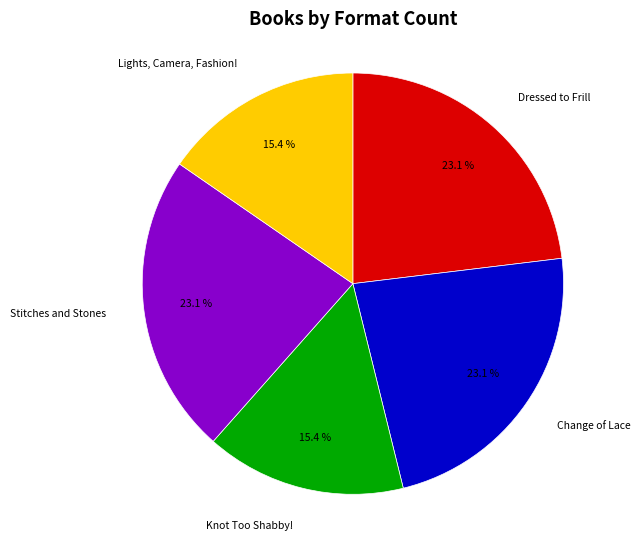

Is there any slice that represents more than half of the pie?

No